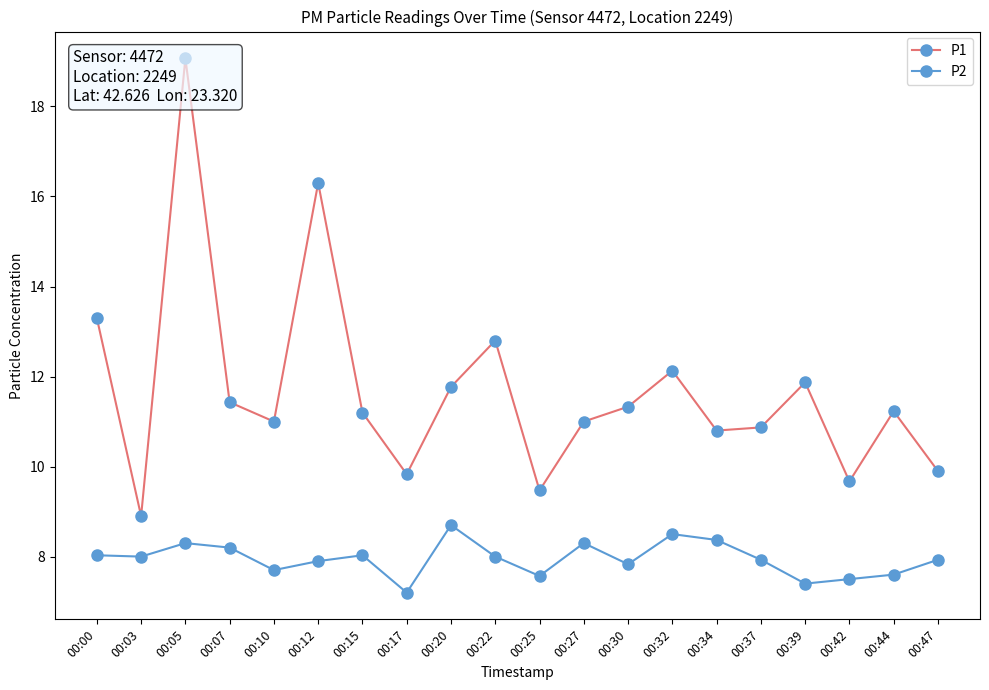

Which has a higher value, 00:37 or 00:34?

00:37